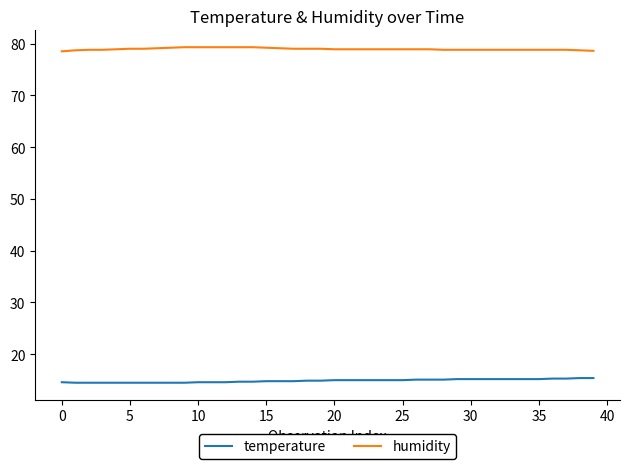

What are all the series names shown in the legend?

temperature, humidity